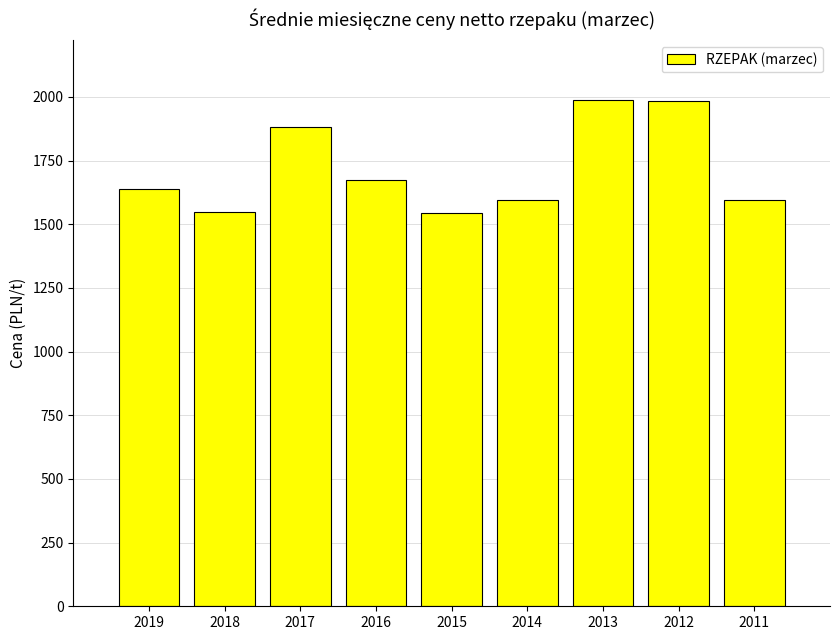

What is the value of the 9th bar from the left?

1597